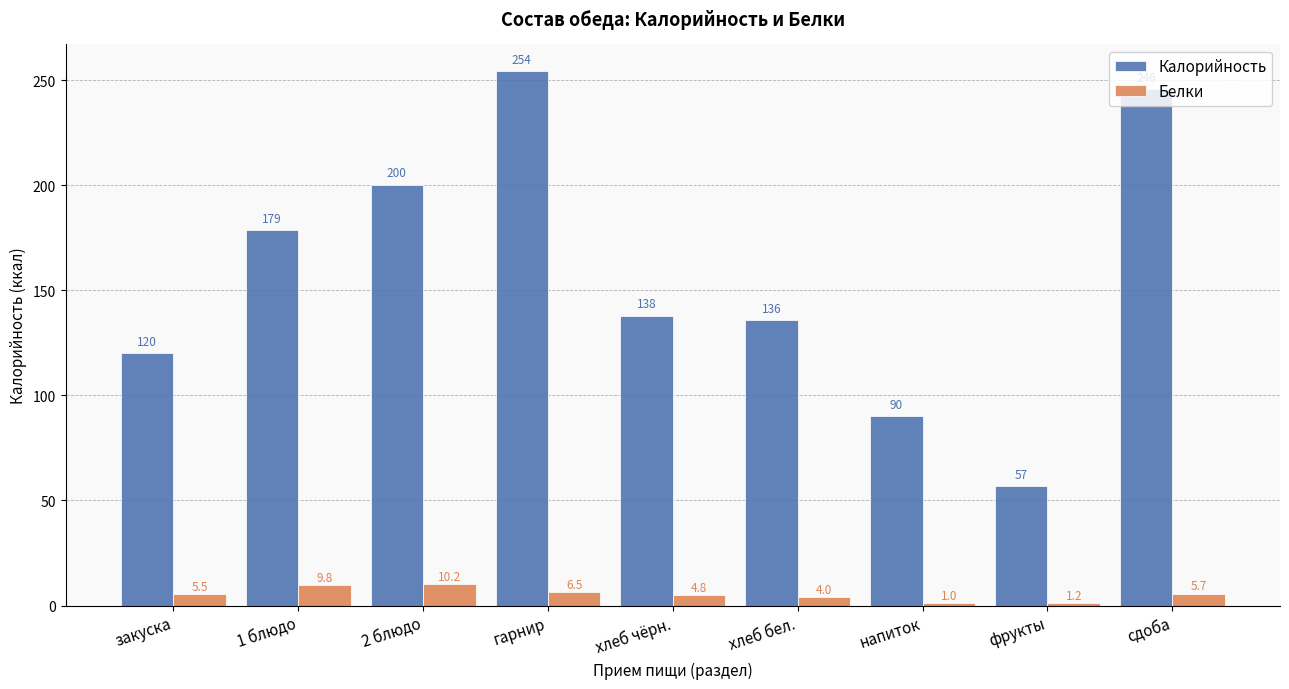

True or false: Калорийность has a value of 136.0 at хлеб бел..

True